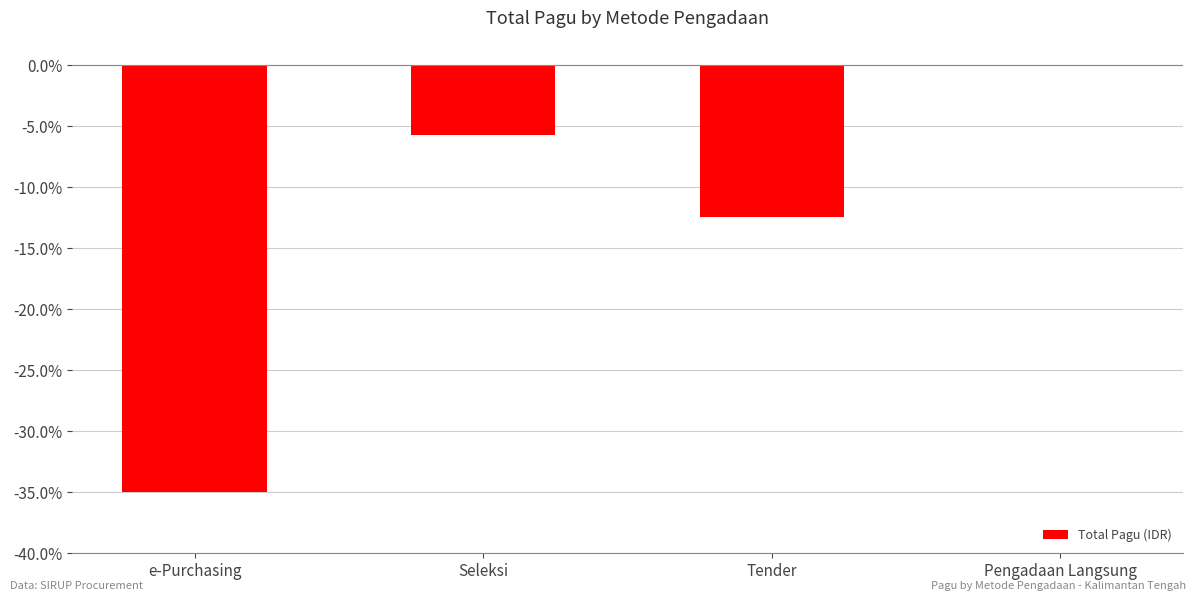

At which category does the chart reach its peak across all series?

Pengadaan Langsung